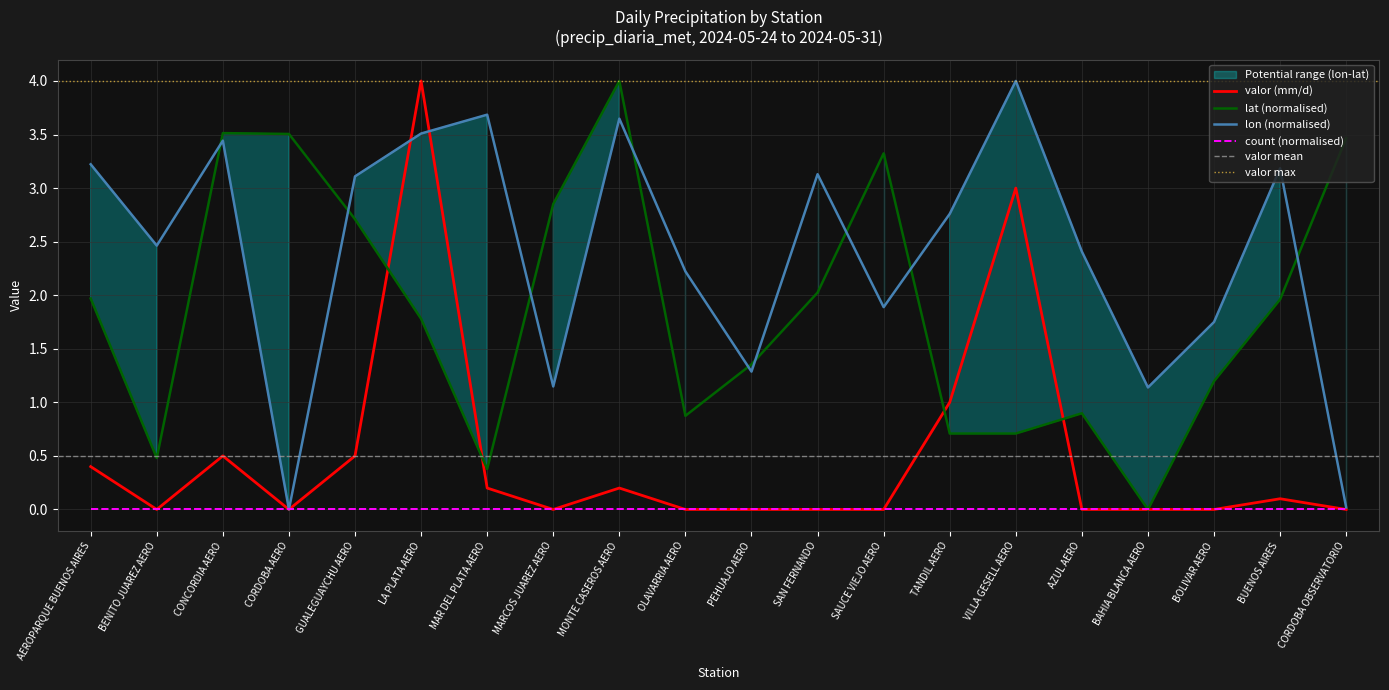

What is the average value of the lat series?

1.9